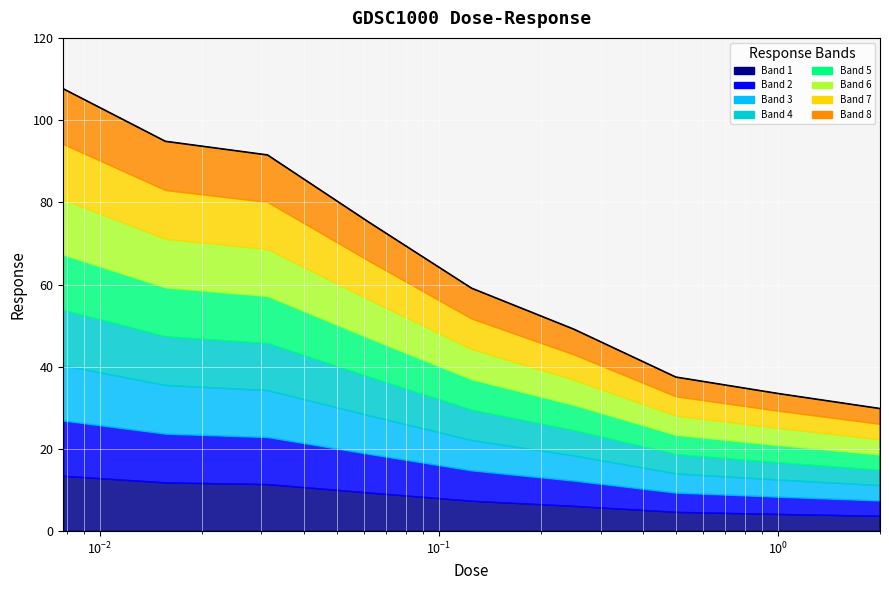

What is the label of the 7th point from the left?

0.5